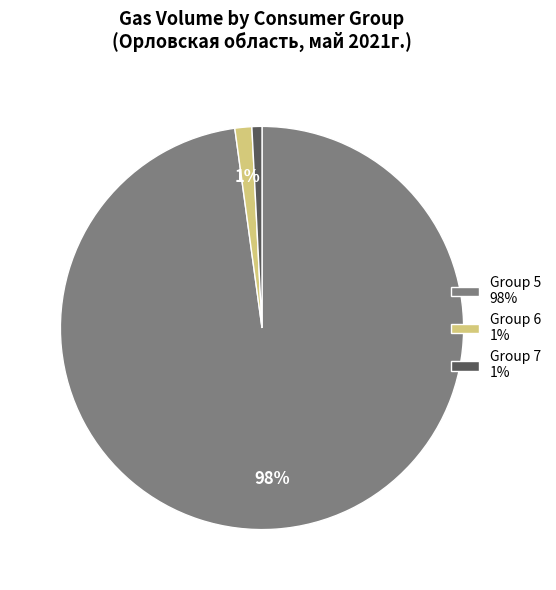

To the nearest percent, what percentage of the pie is Group 6 1%?

1%